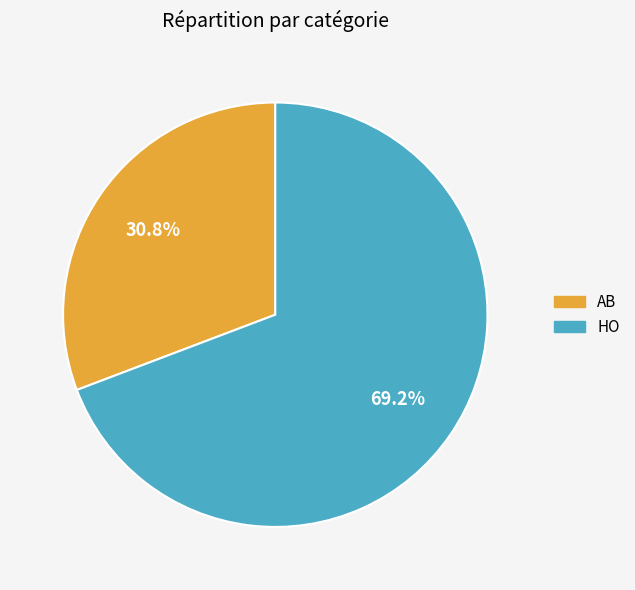

What portion of the pie excludes HO?

30.8%